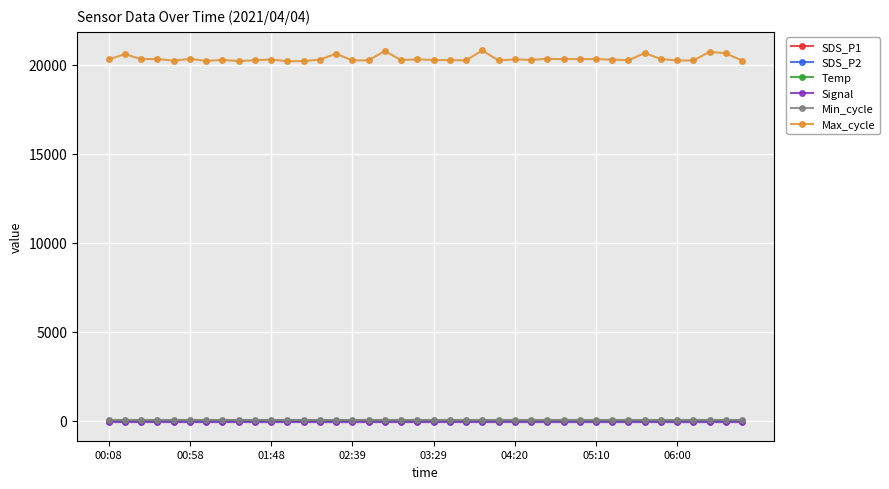

True or false: SDS_P1 and Max_cycle intersect in this chart.

False